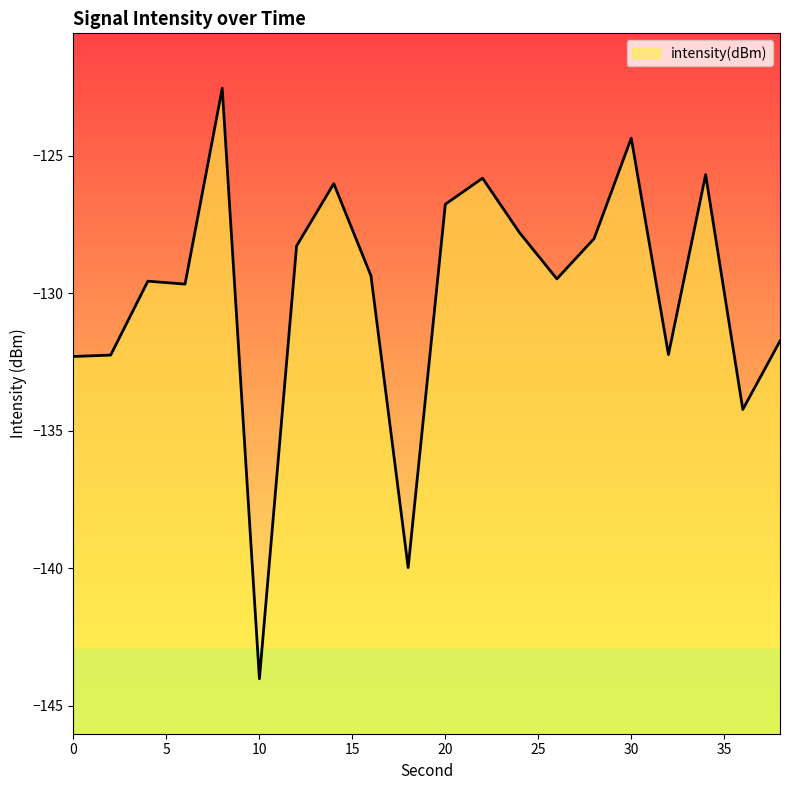

Read the value at 30.

-124.4